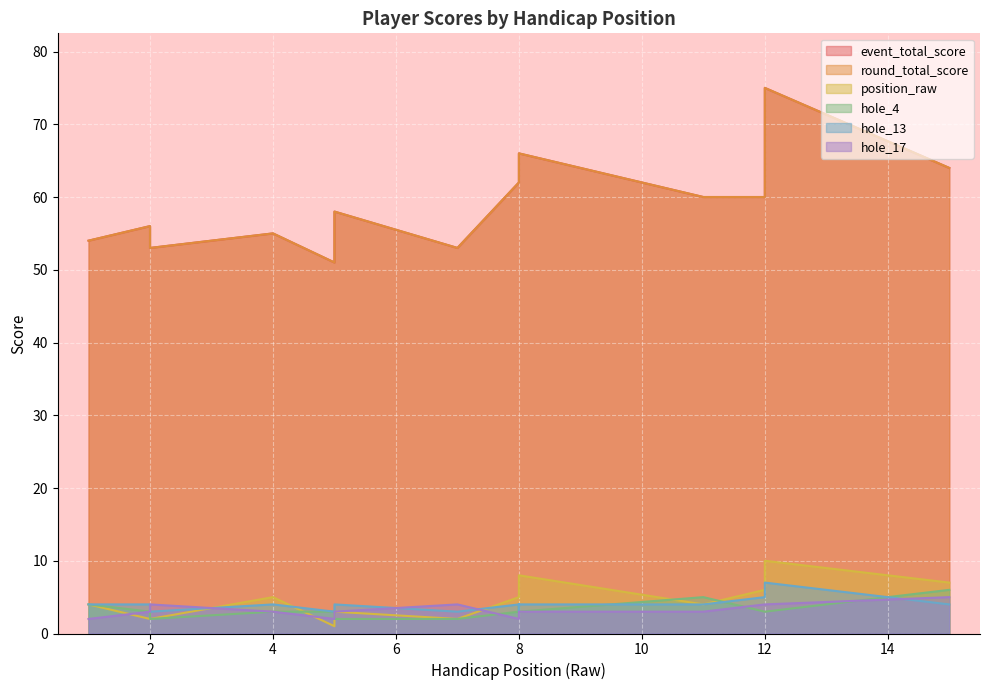

How many data points in hole_4 are less than 3?

3